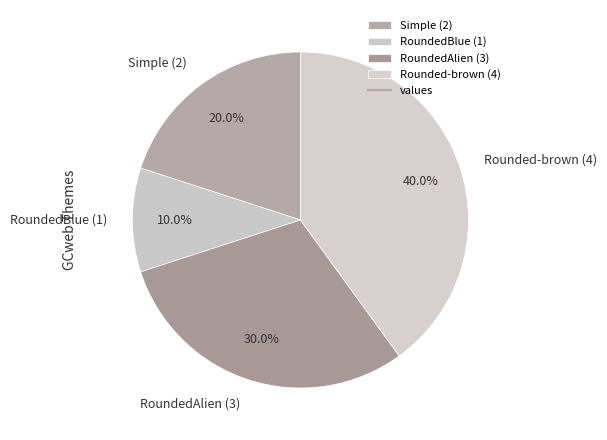

To the nearest percent, what percentage of the pie is Rounded-brown (4)?

40%